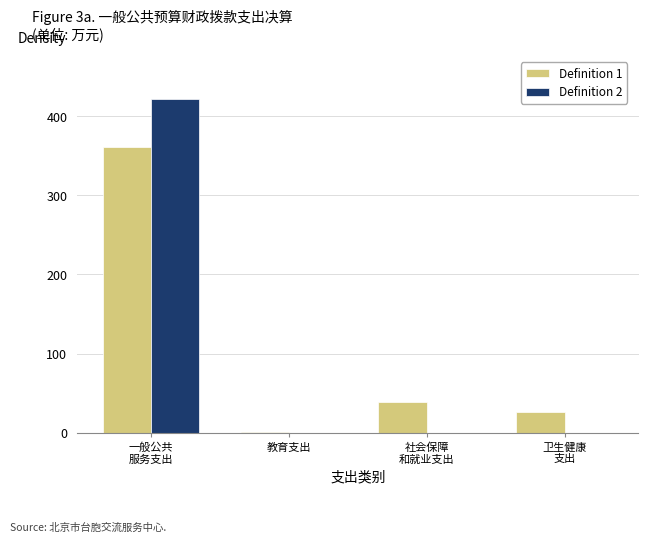

What is the sum of all Definition 1 values?

427.5